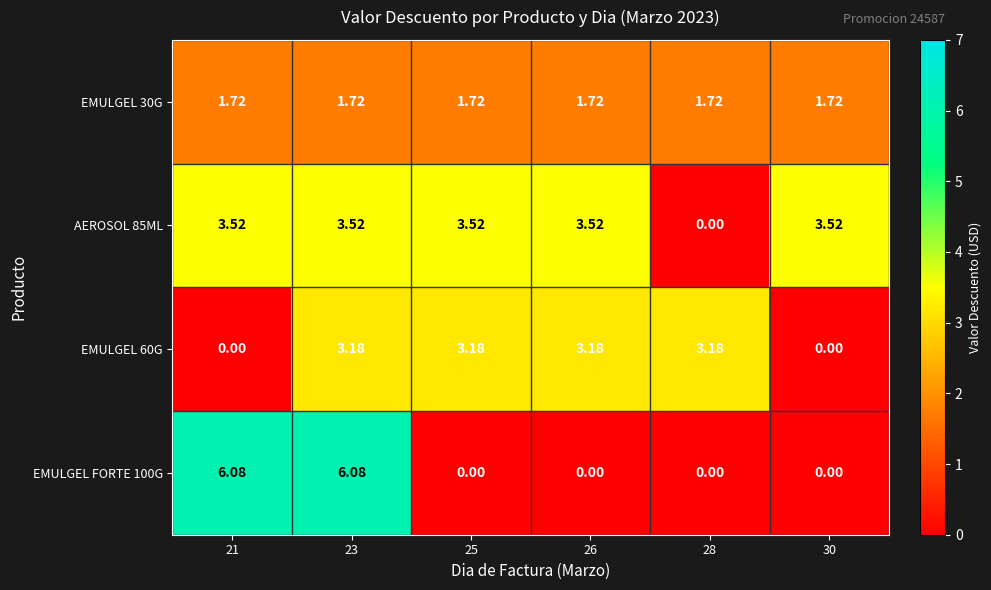

How many data points does each series have?

6